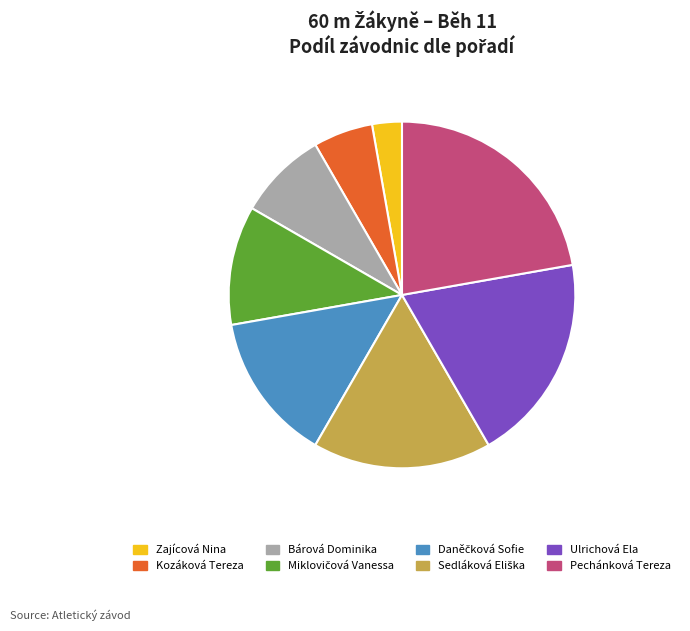

Is there any slice that represents more than half of the pie?

No